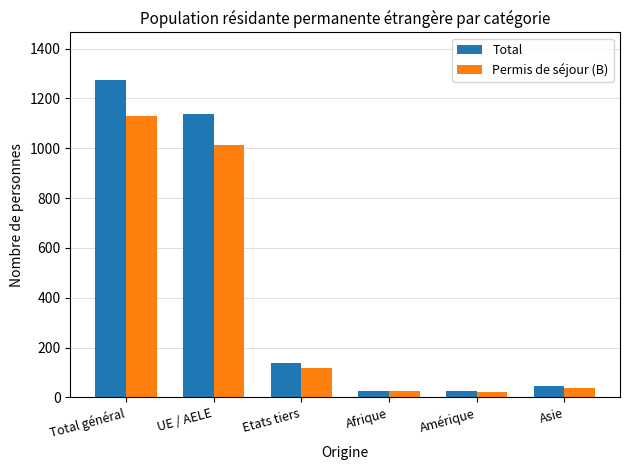

How many data points in Total are less than 137?

3